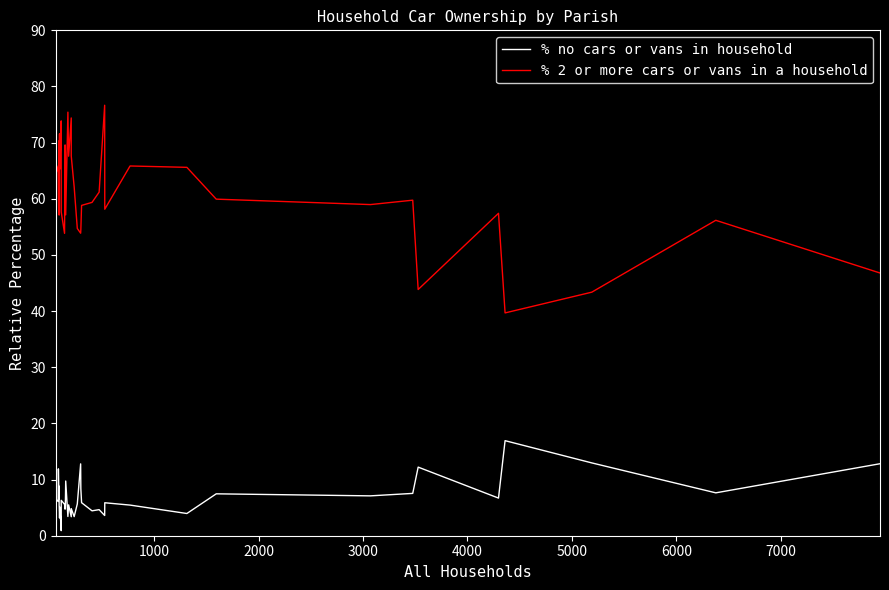

True or false: % 2 or more cars or vans in a household and % no cars or vans in household cross at least once.

False